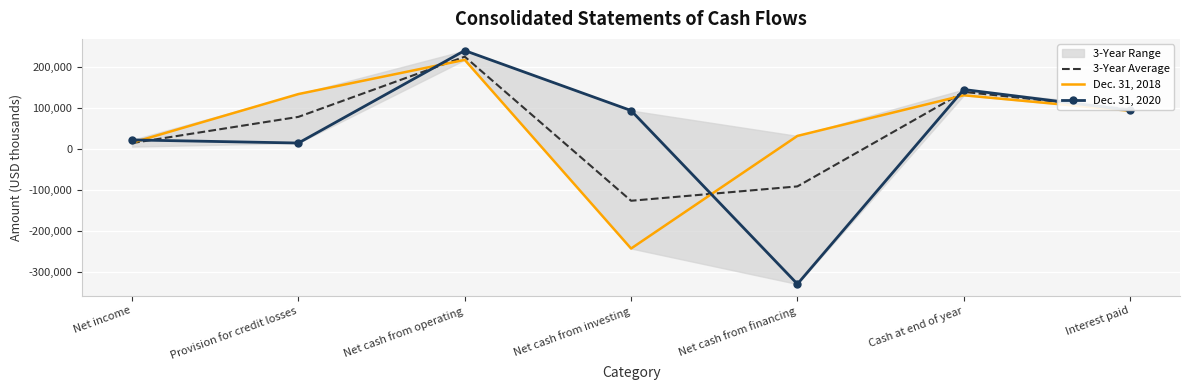

Read the Dec. 31, 2020 value at Provision for credit losses.

14113.0